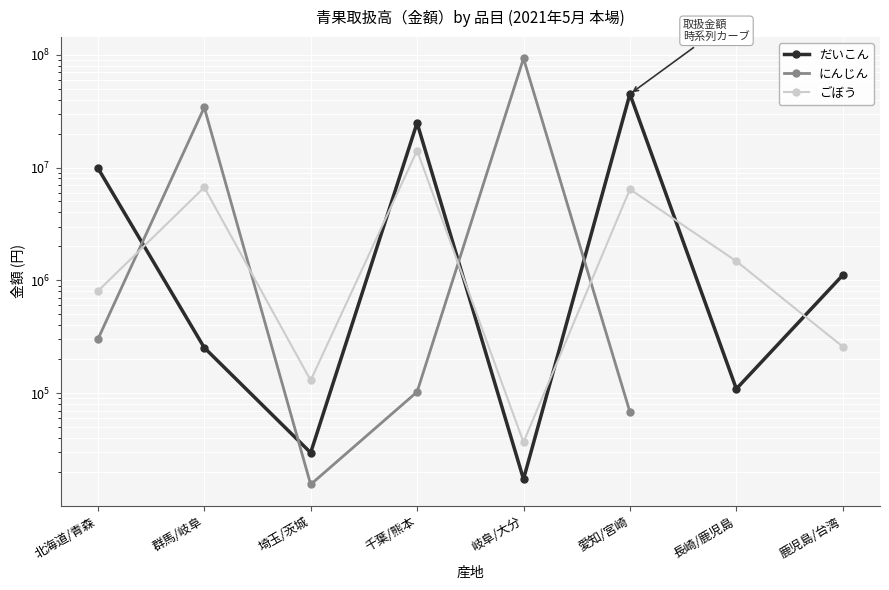

At which label does ごぼう reach its peak?

千葉/熊本